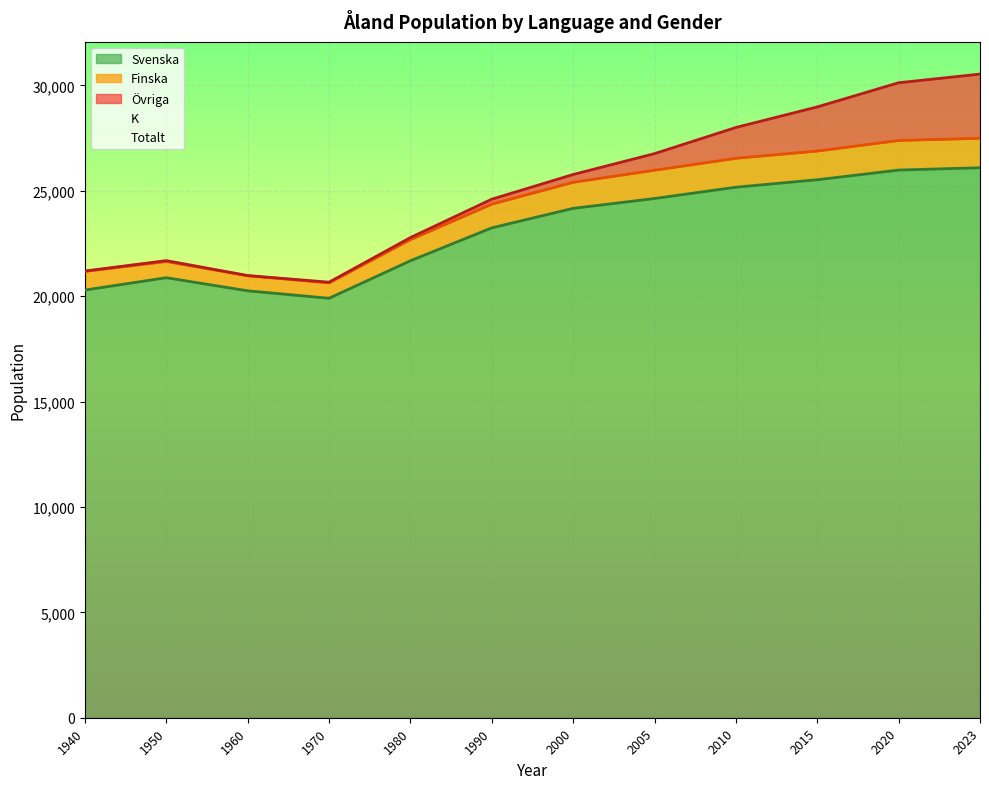

How many interior local valleys does the Finska series have?

1